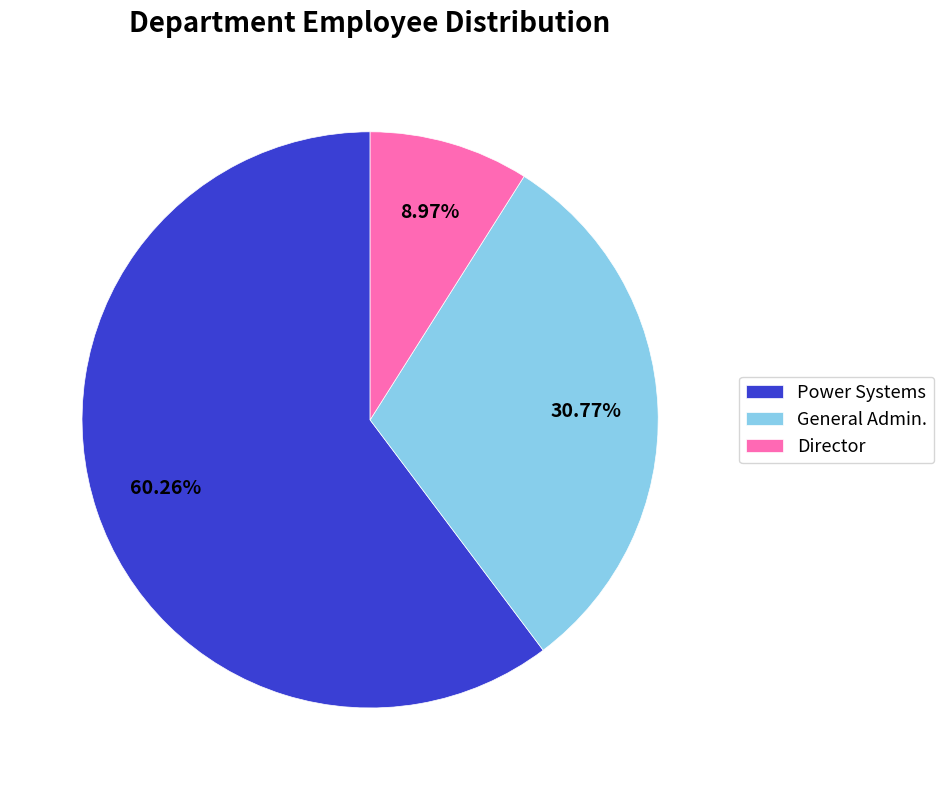

What percentage is the General Admin. slice, to the nearest percent?

31%